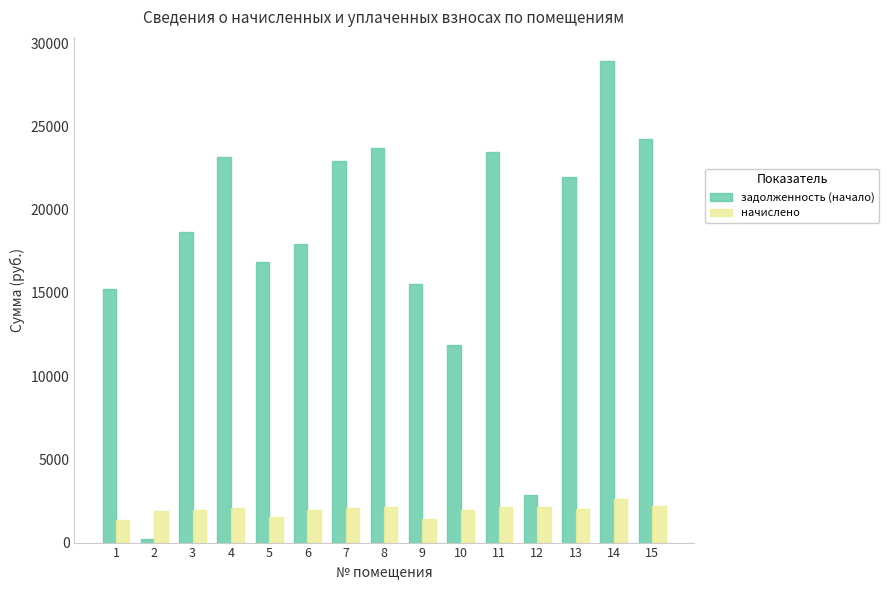

The value of задолженность (начало) at 7 is 11156.8. True or false?

False